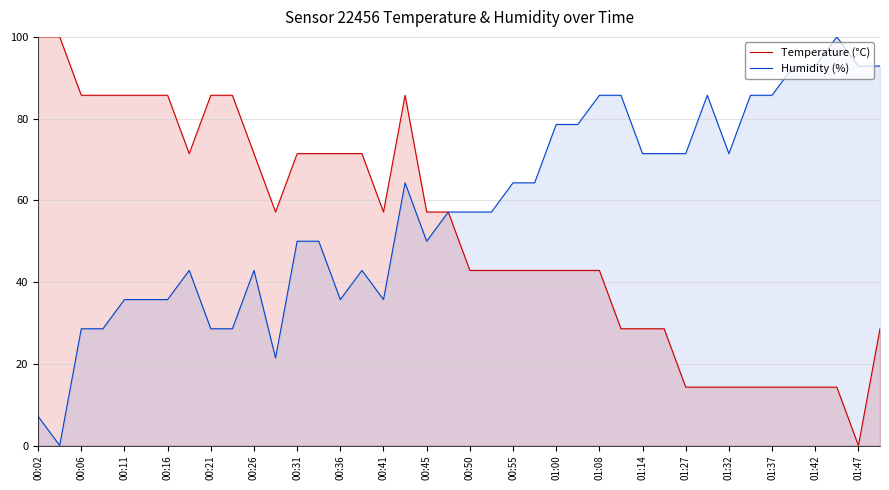

Rank the series at 37 from highest to lowest value.

Humidity (%), Temperature (°C)